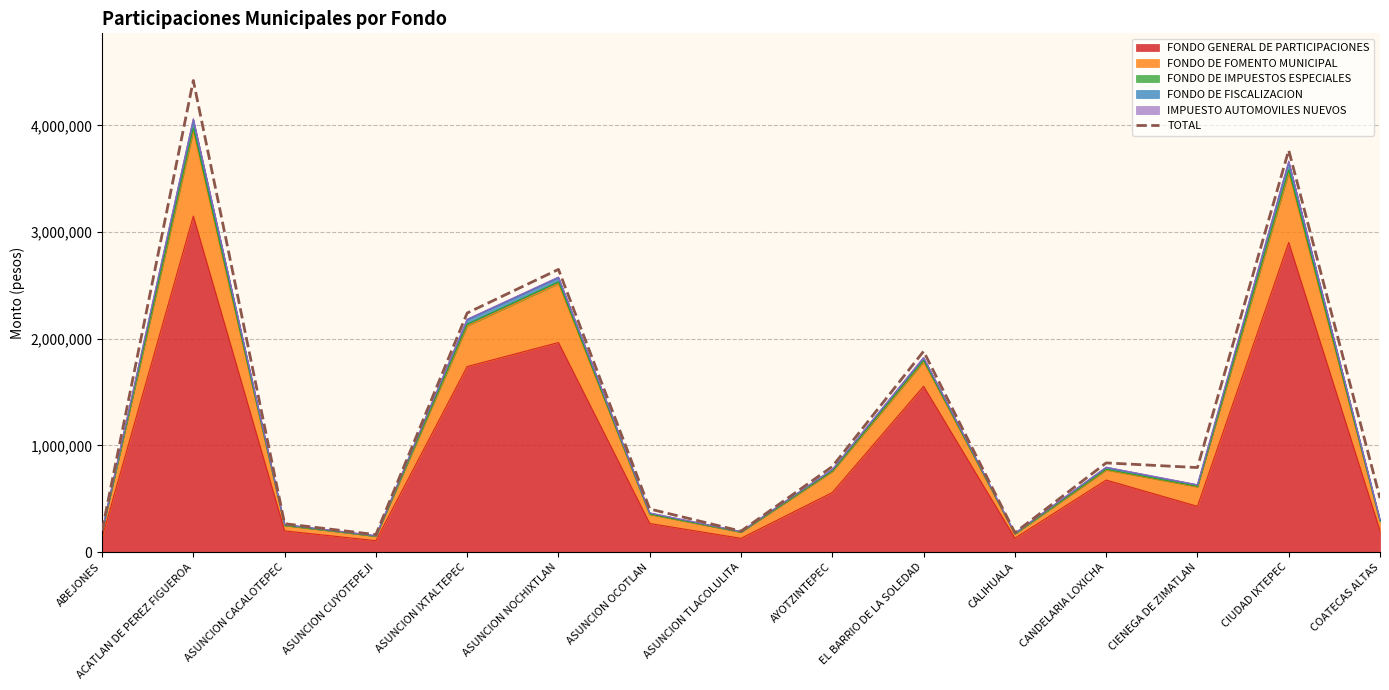

What position from the left is CIUDAD IXTEPEC?

14